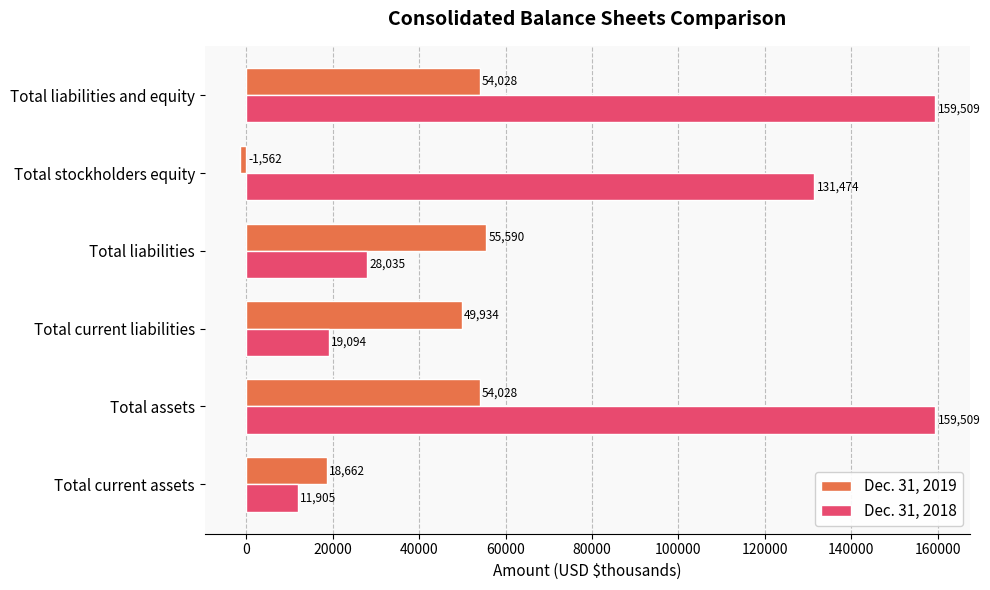

Rank the series at Total assets from lowest to highest value.

Dec. 31, 2019, Dec. 31, 2018